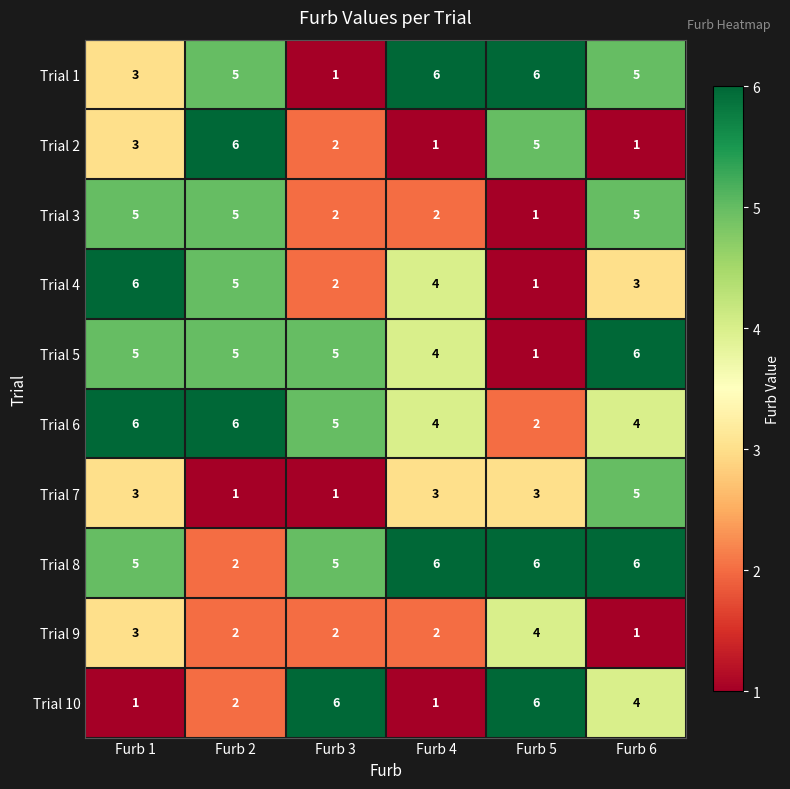

What is the greatest value displayed?

6